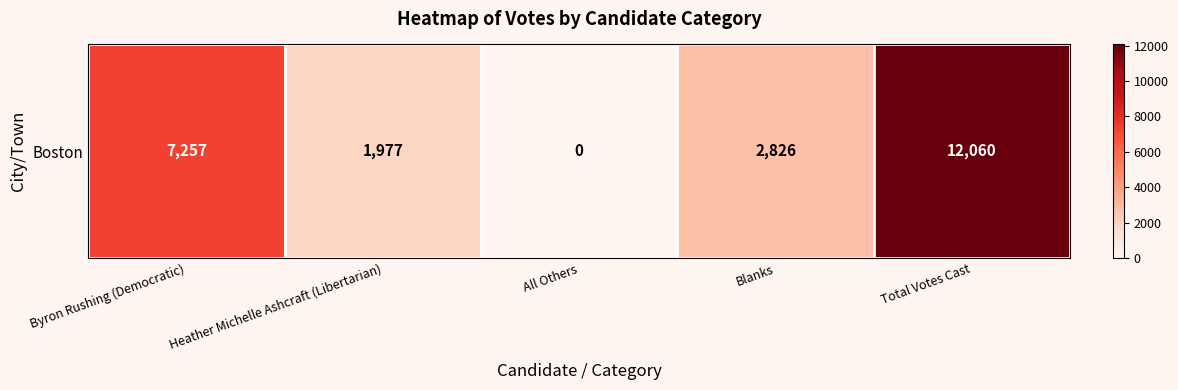

Reading left to right, extract all data points from this chart.

Byron Rushing (Democratic)=7257	Heather Michelle Ashcraft (Libertarian)=1977	All Others=0	Blanks=2826	Total Votes Cast=12060